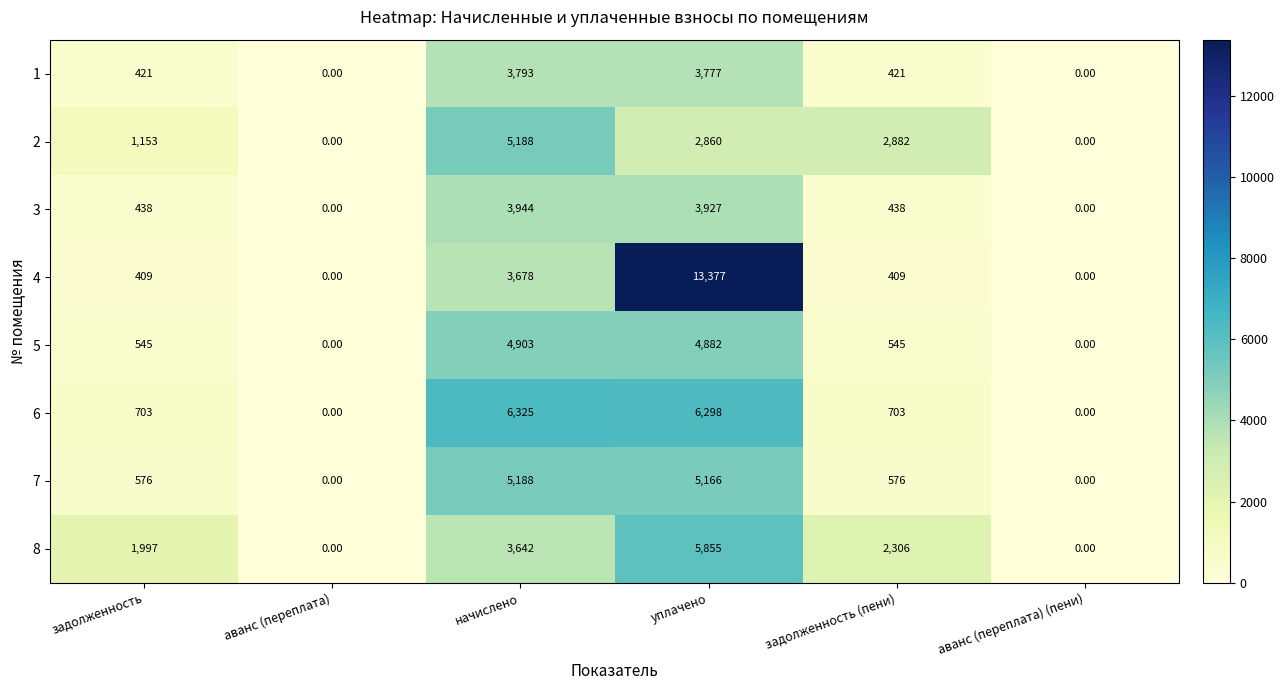

What is the average value of the 8 series?

2300